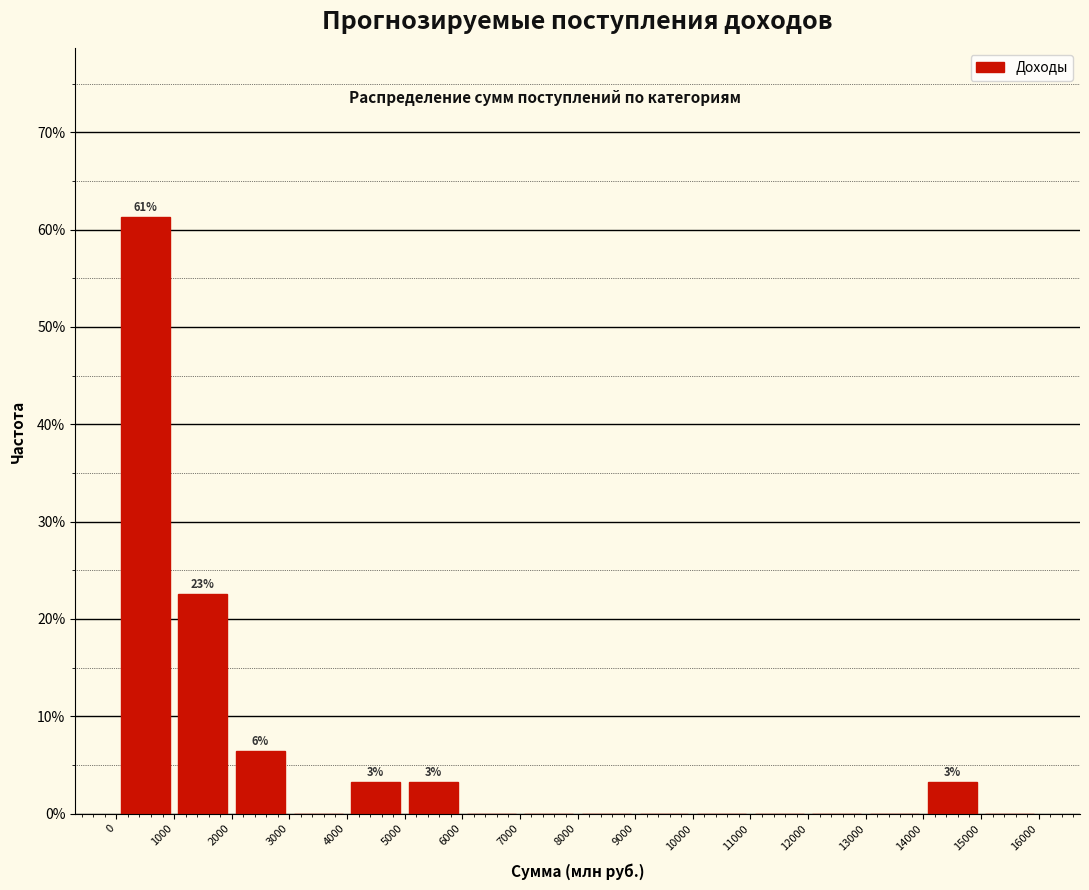

Over which range of the x-axis is the bar tallest?

0 to 1000